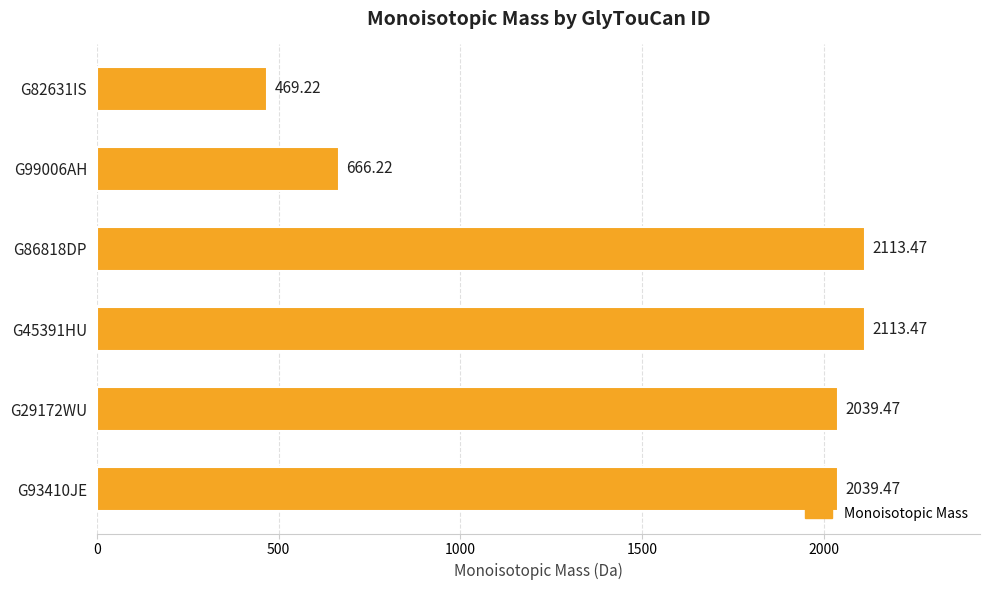

What is the average value?

1573.6